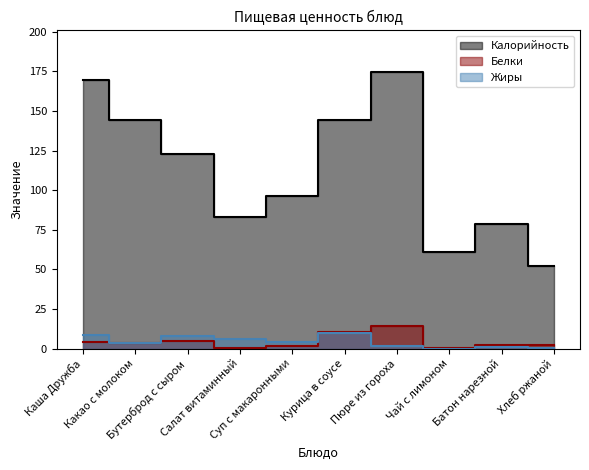

Rank the categories by Жиры value from highest to lowest.

Курица в соусе, Каша Дружба, Бутерброд с сыром, Салат витаминный, Суп с макаронными, Какао с молоком, Пюре из гороха, Батон нарезной, Хлеб ржаной, Чай с лимоном